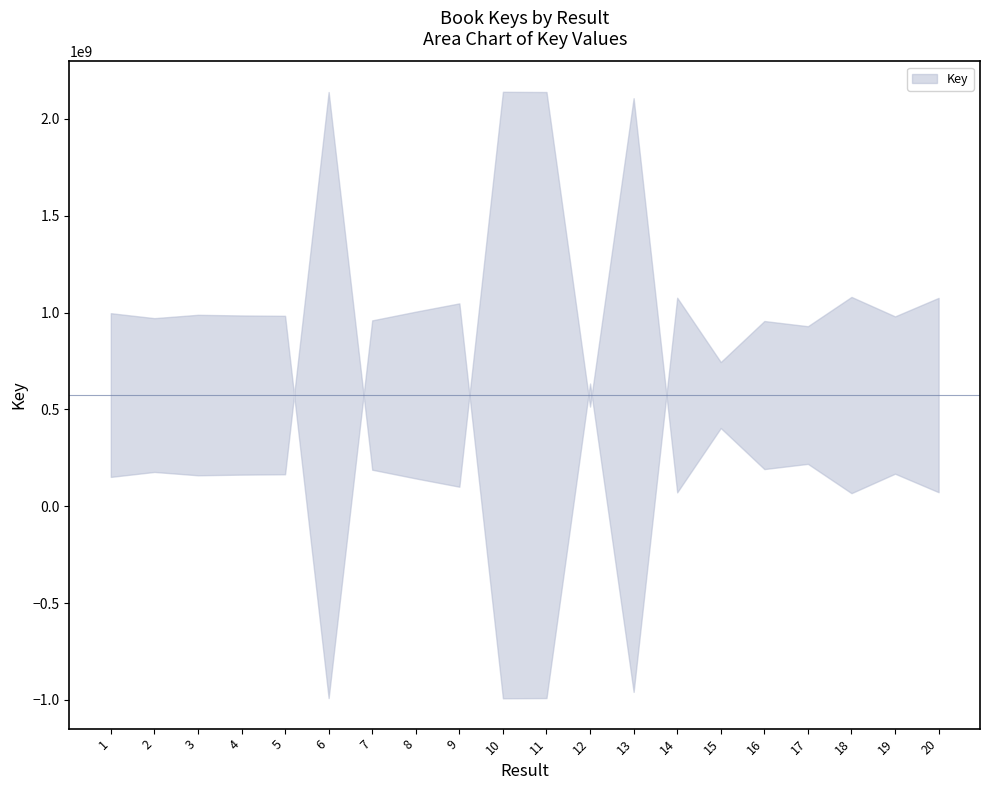

What is the difference between the maximum and minimum values?

2072270225